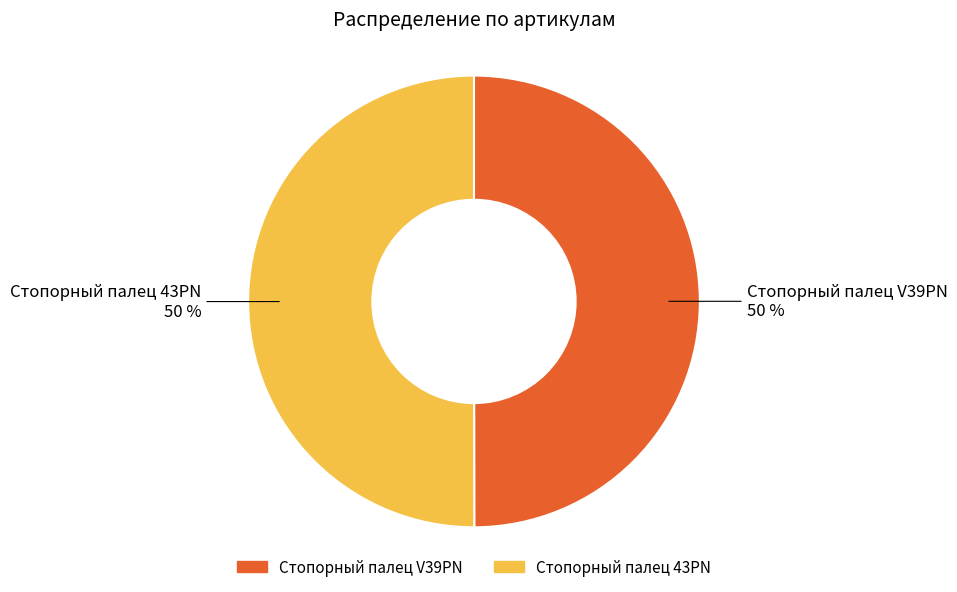

True or false: Стопорный палец V39PN accounts for 50% of the total.

True